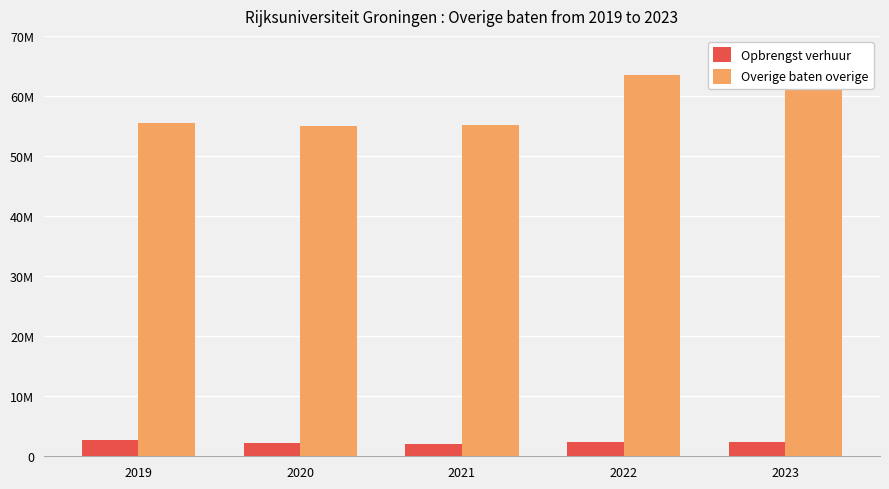

Are the bars horizontal?

No